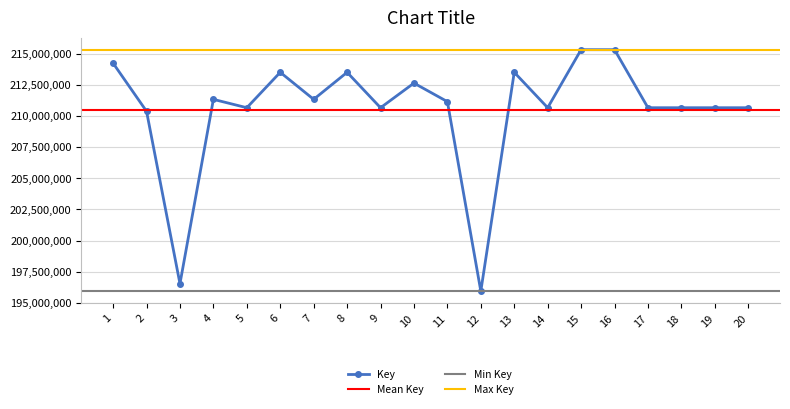

What is the difference between the maximum and minimum values?

19352290